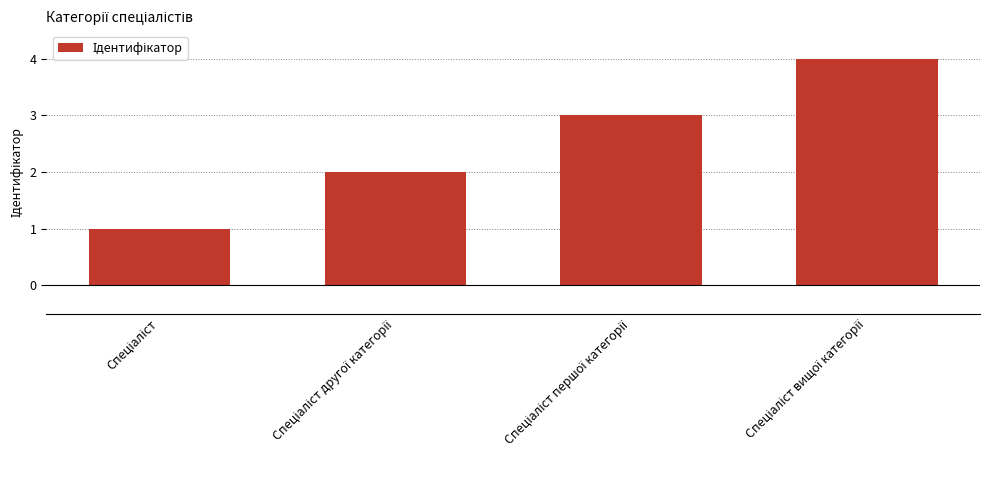

Reading left to right, extract all data points from this chart.

1	2	3	4